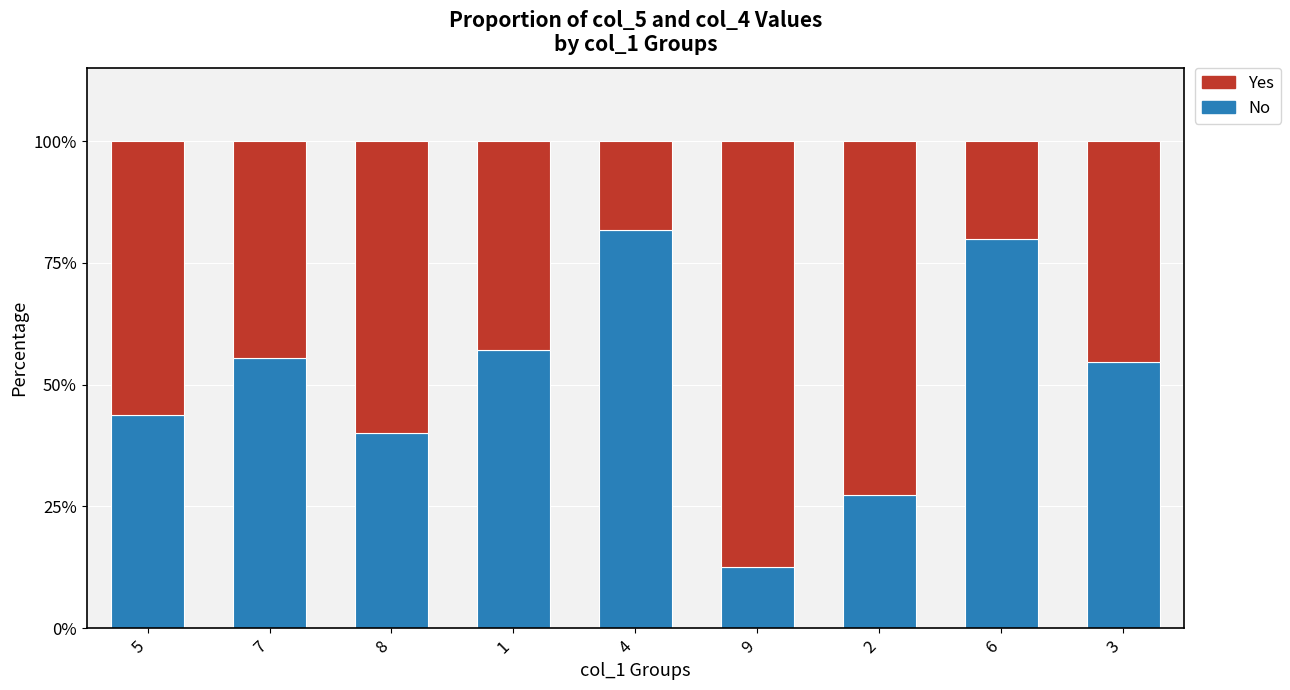

What is the sum of the No values at 1 and 8?

97.1